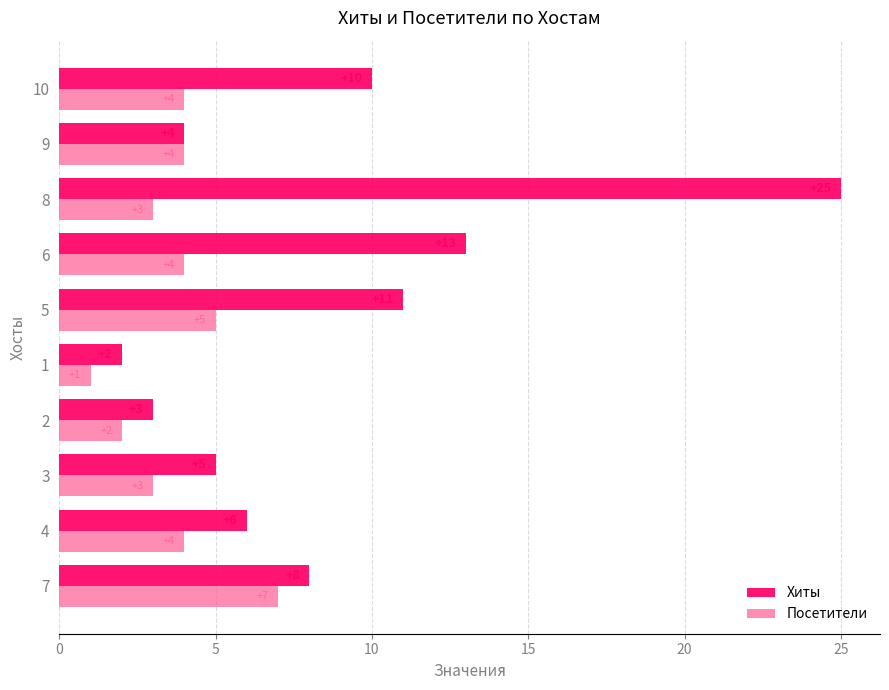

Which category has the lowest value in the Посетители series?

1